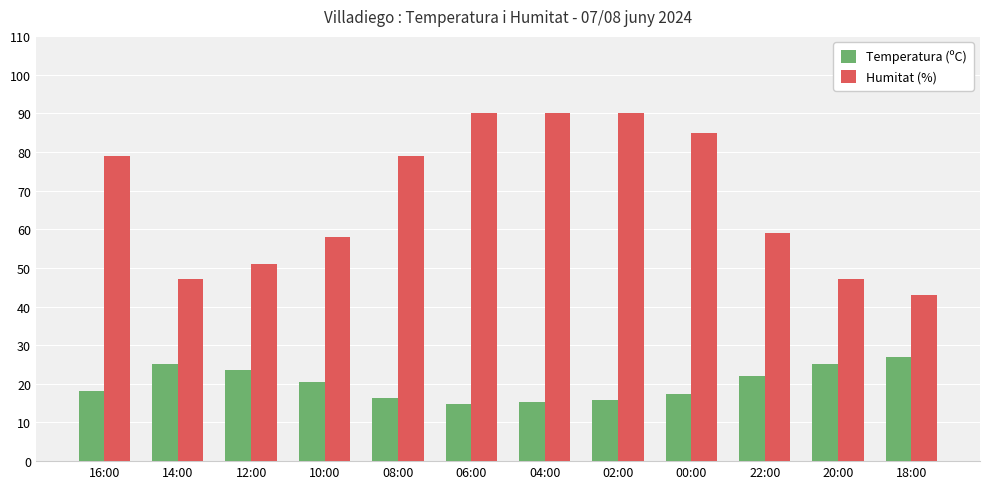

What is the highest value of the Humitat (%) series?

90.0